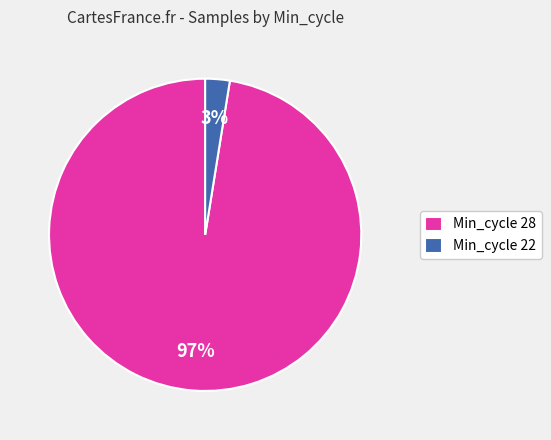

Which has a higher value, Min_cycle 22 or Min_cycle 28?

Min_cycle 28